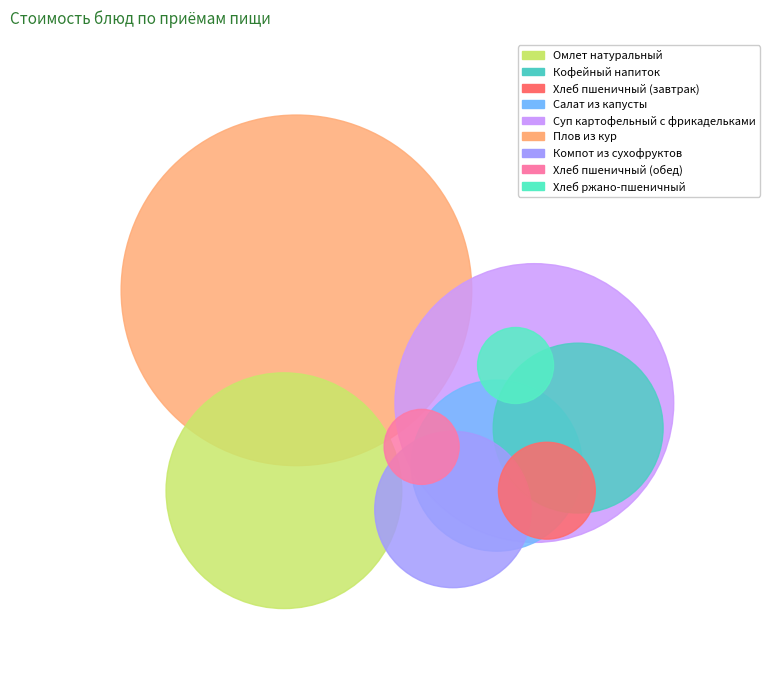

Count the number of slices in the pie.

9